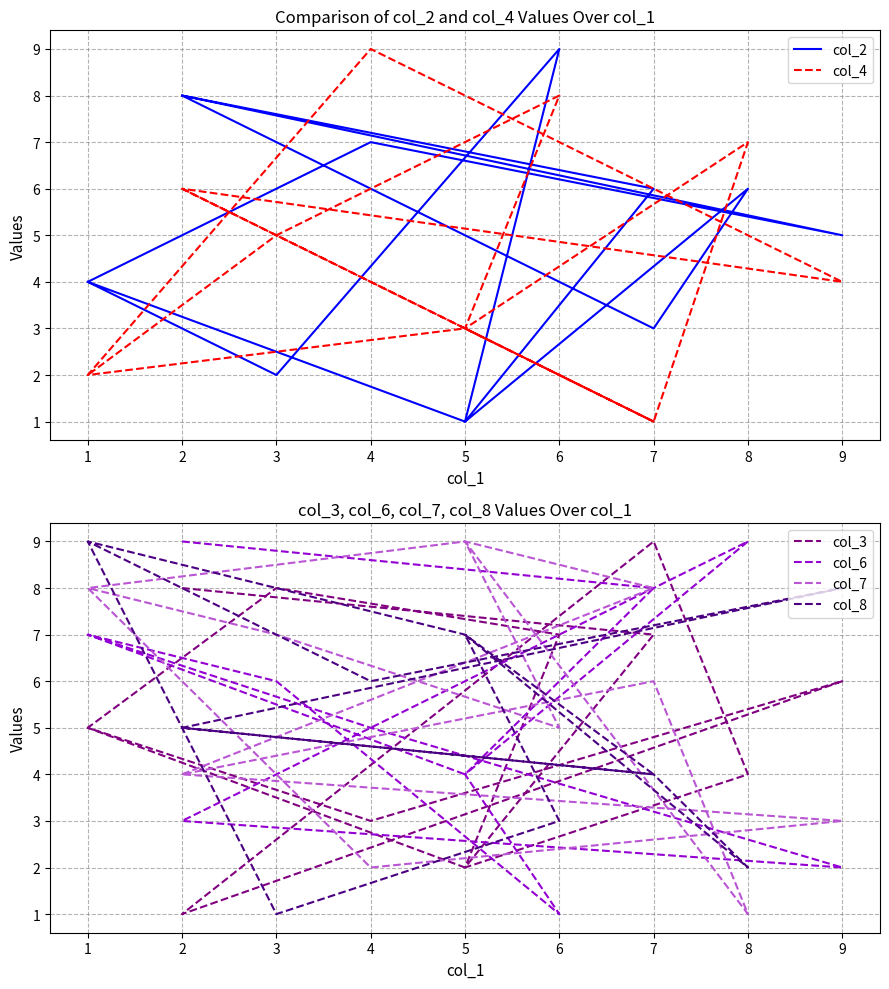

What is the sum of all col_3 values?

67